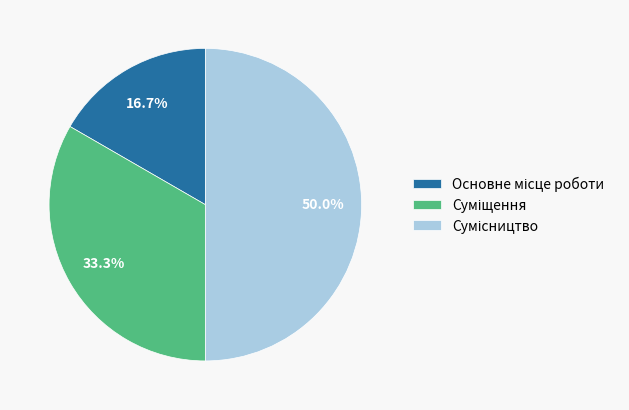

Approximately how many times larger is the value at Суміщення compared to Сумісництво?

0.7